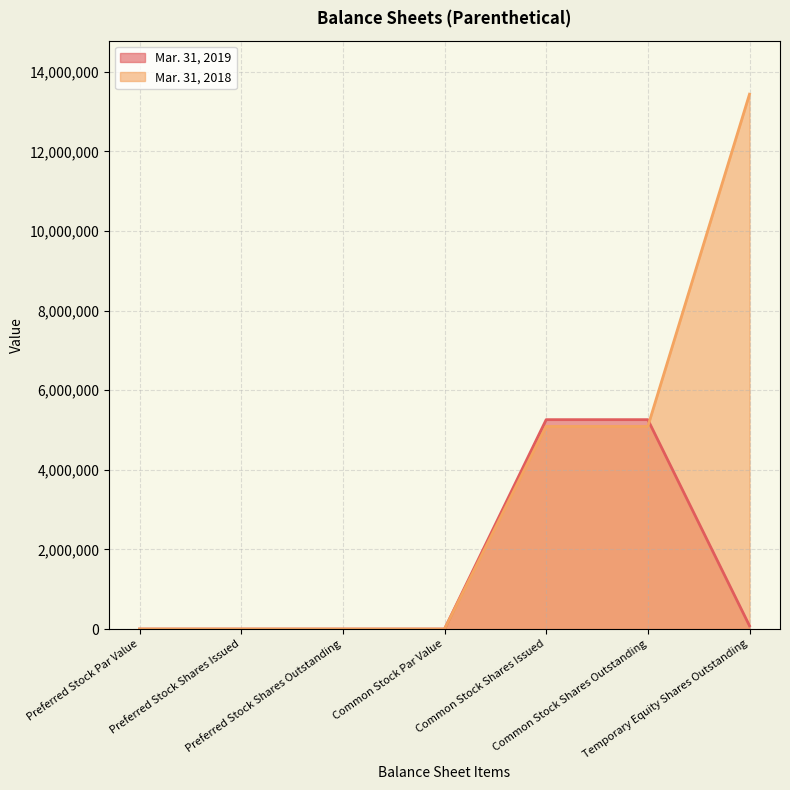

How many times do Mar. 31, 2018 and Mar. 31, 2019 cross each other?

1